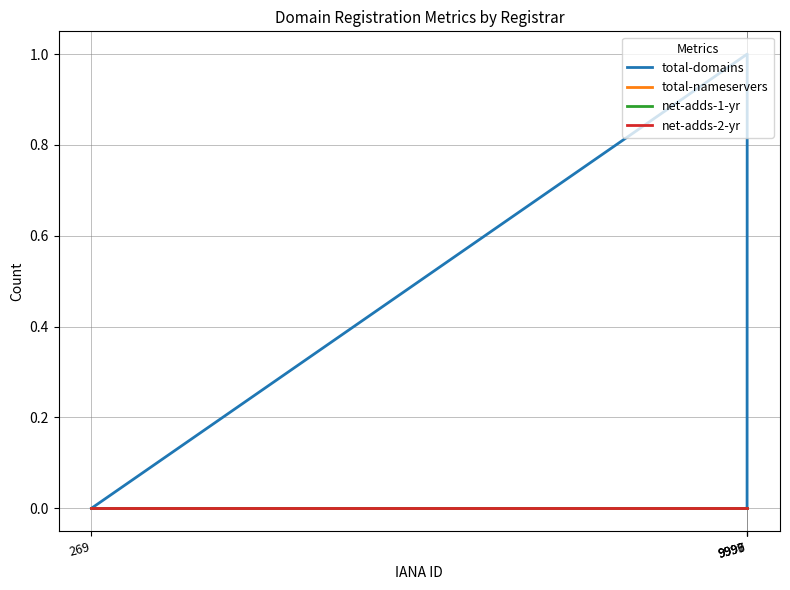

True or false: net-adds-2-yr and total-domains intersect in this chart.

False